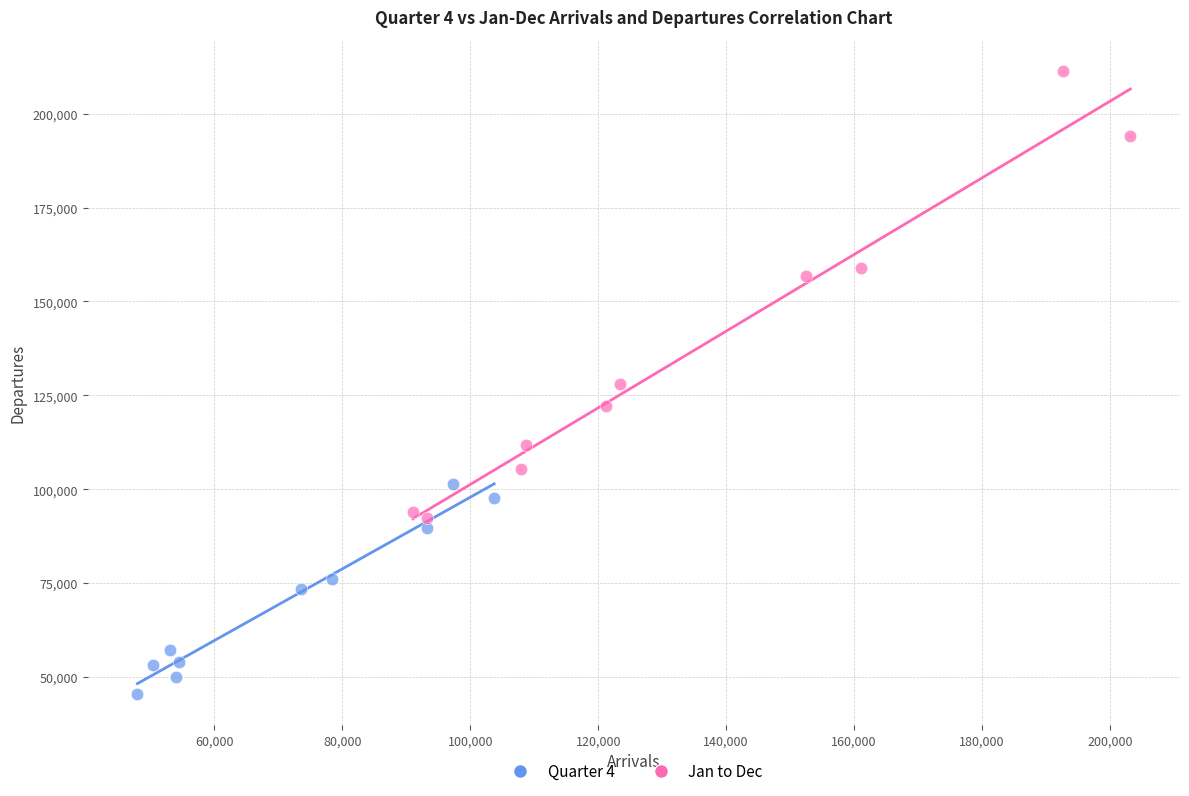

Which series contains the lowest Y value?

Quarter 4